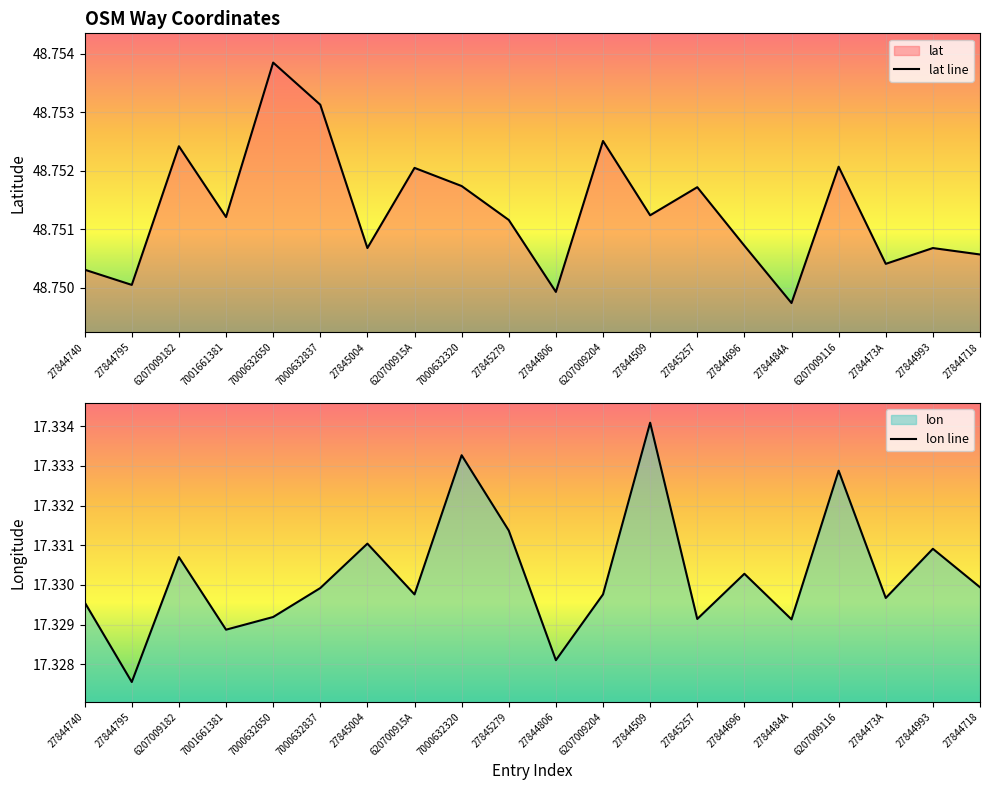

The value of lon line at 27845279 is 25.4. True or false?

False